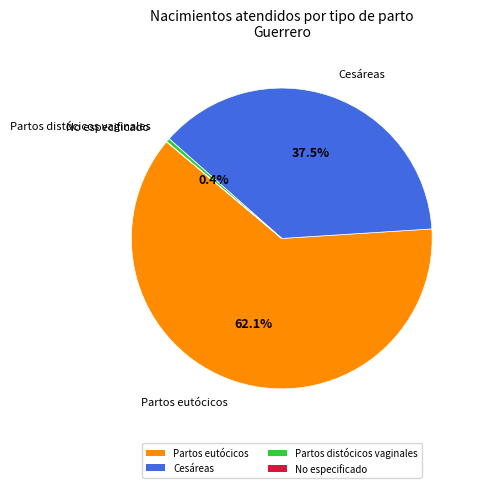

How much of the chart is everything except Partos distócicos vaginales?

99.6%